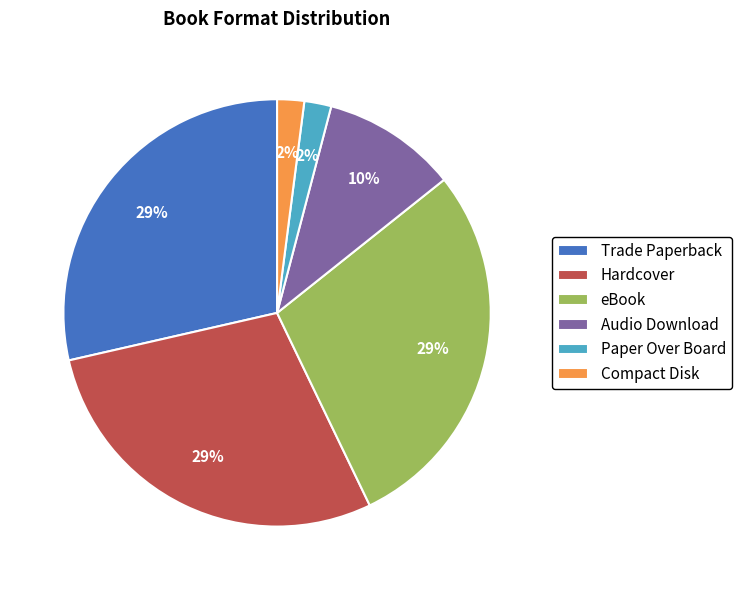

What is the ratio of the value at Compact Disk to the value at Paper Over Board?

1.0